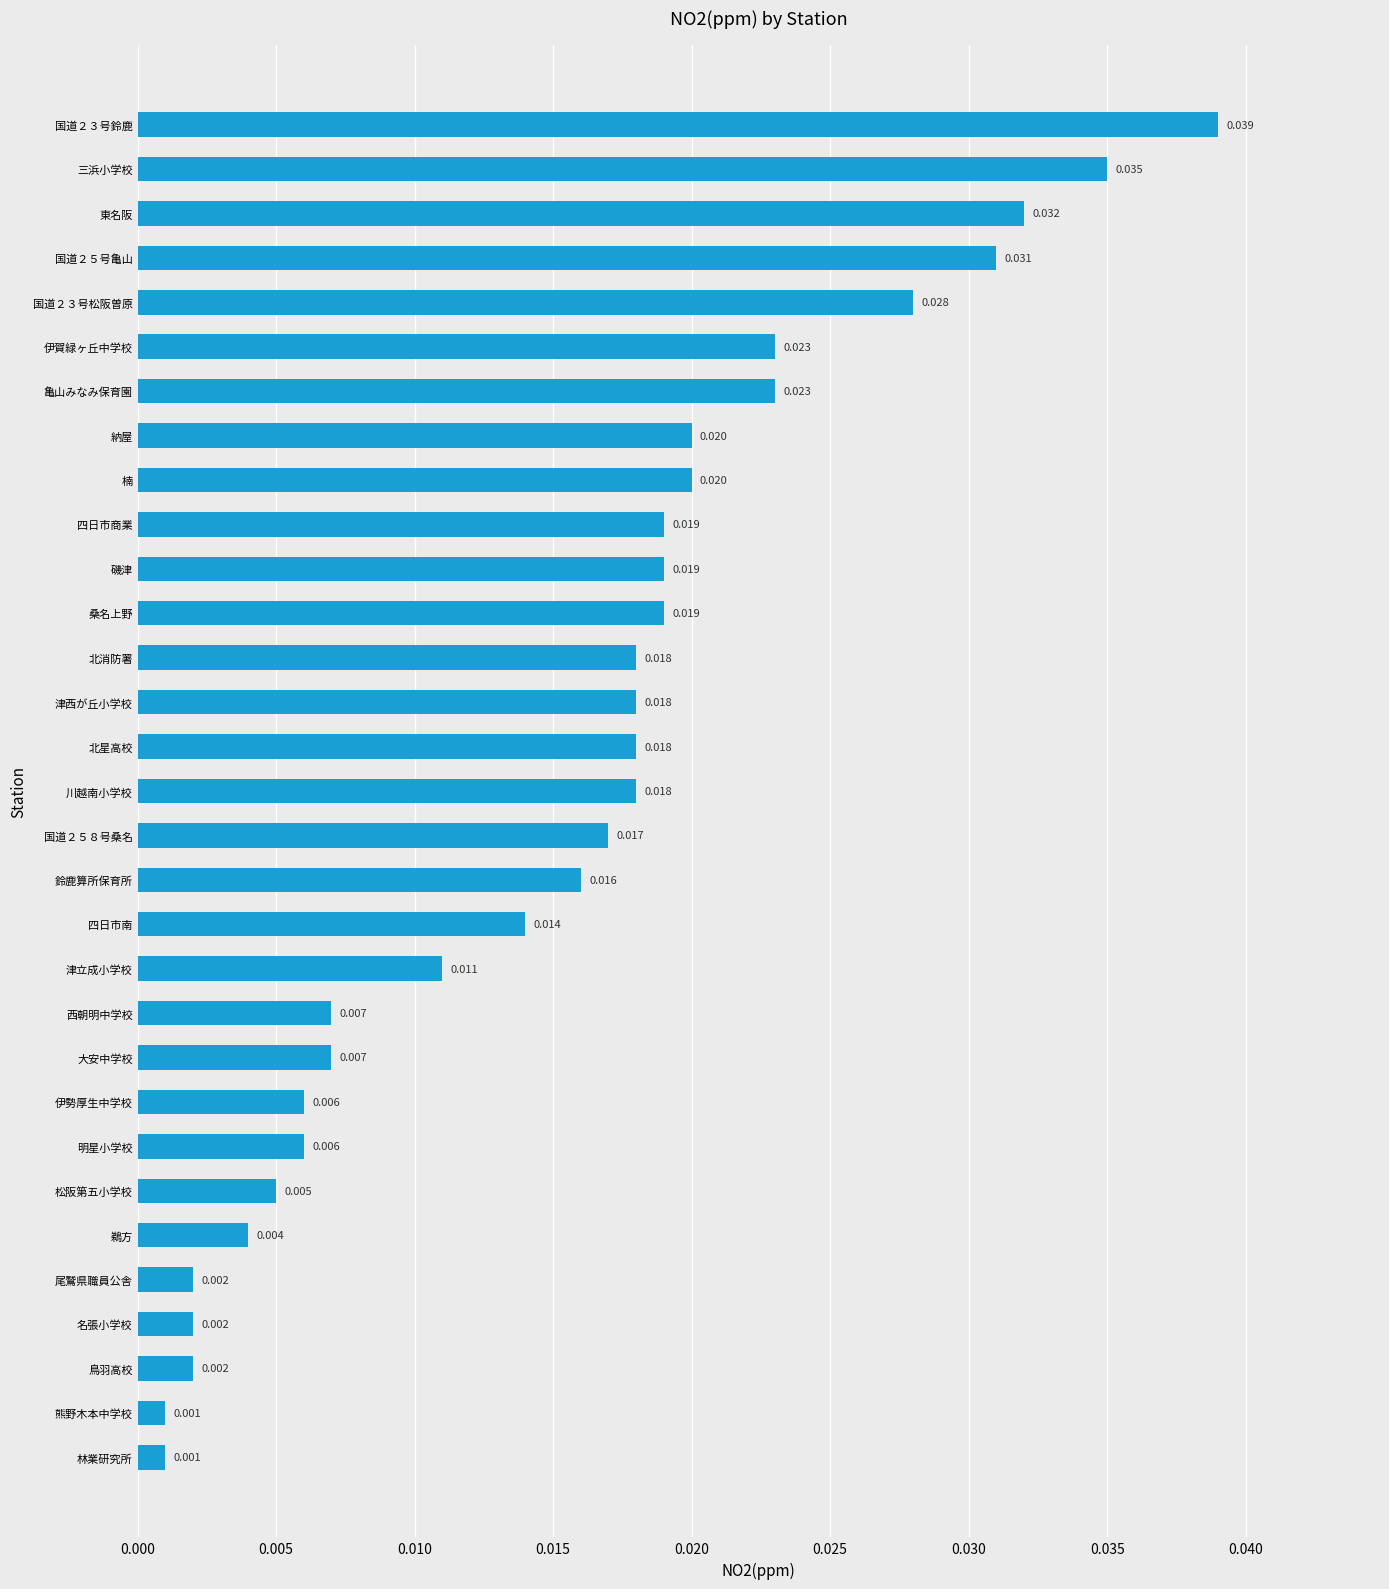

Does the chart contain stacked bars?

No